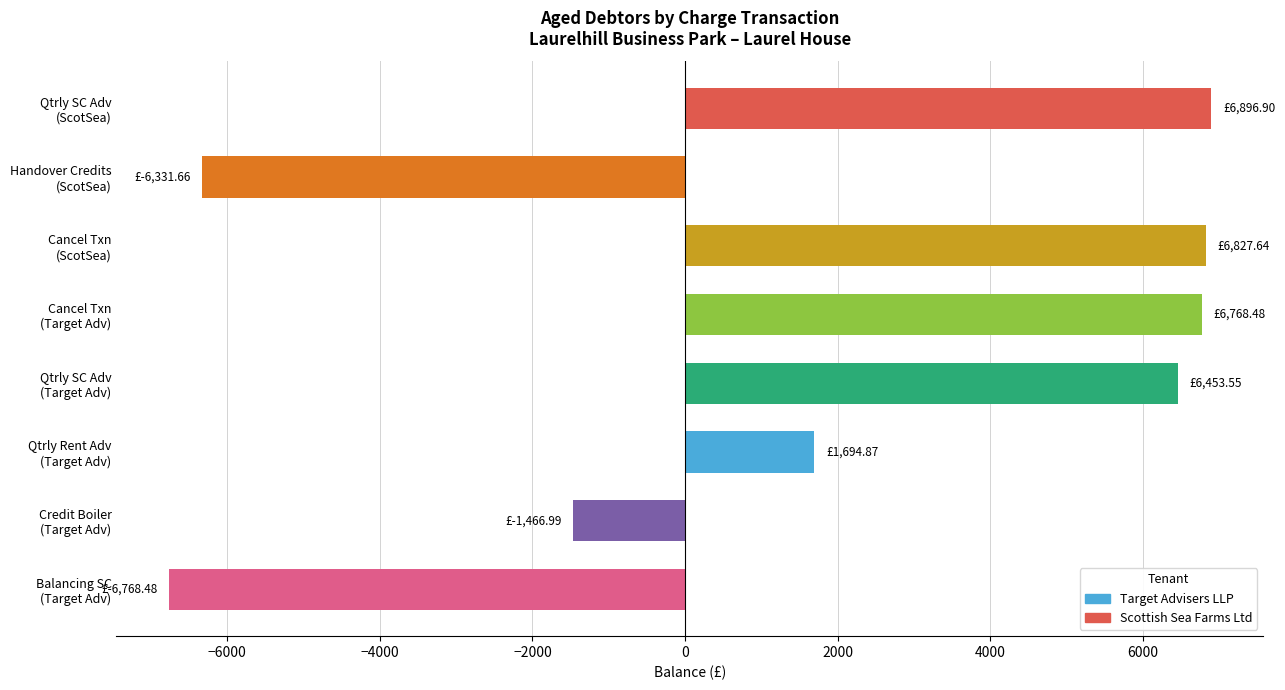

What is the sum of all values?

14074.3